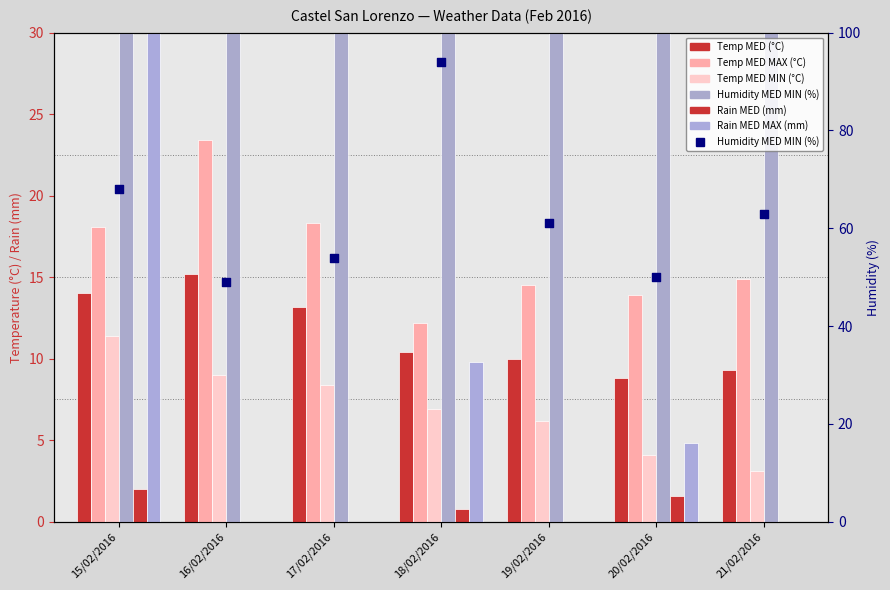

What are all the series names shown in the legend?

Temp MED (°C), Temp MED MAX (°C), Temp MED MIN (°C), Humidity MED MIN (%), Rain MED (mm), Rain MED MAX (mm)